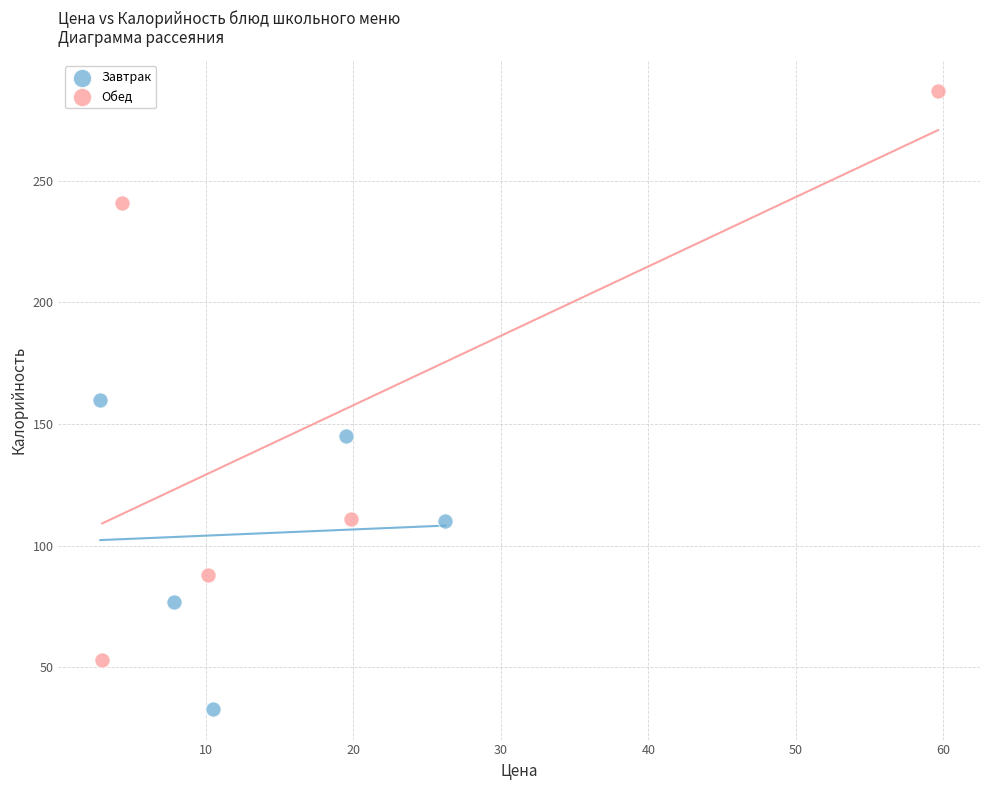

Which series contains the lowest Y value?

Завтрак